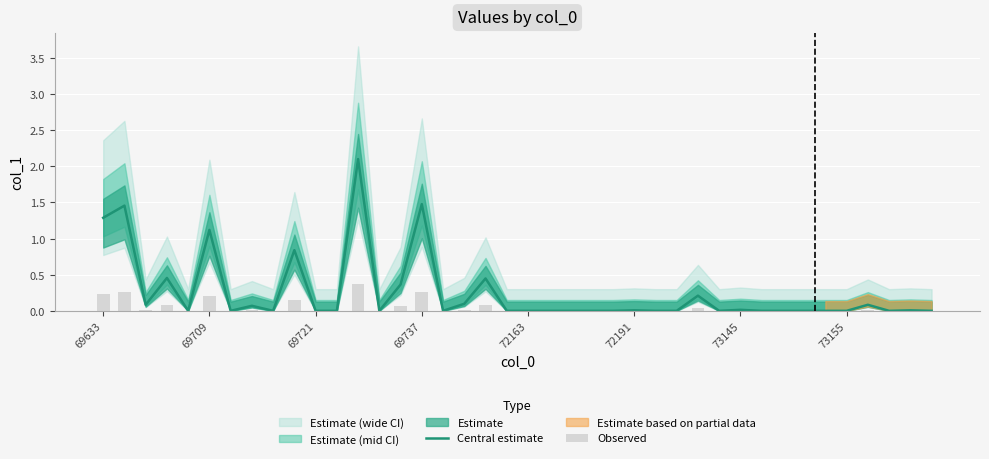

True or false: Central estimate has a value of -1.1 at 72163.

False